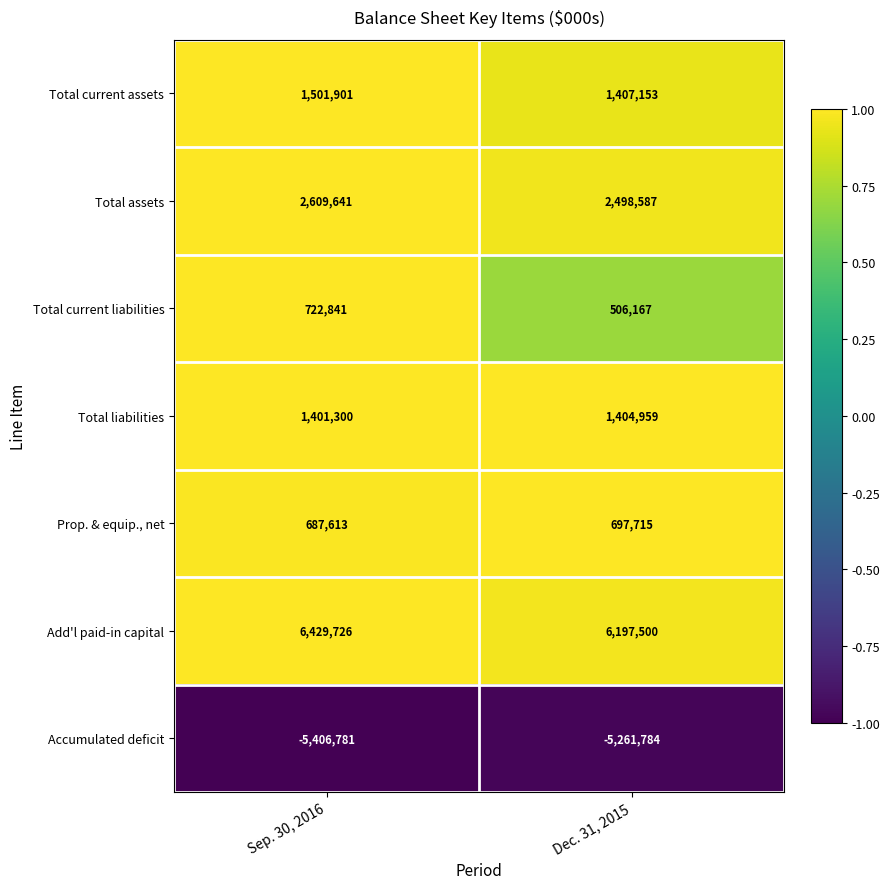

The value of Add'l paid-in capital at Sep. 30, 2016 is 11569554. True or false?

False